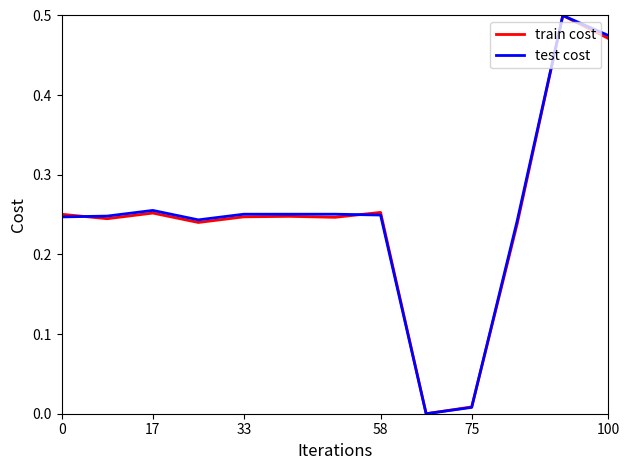

What is the value of the train cost point at the 12th from the left?

0.5